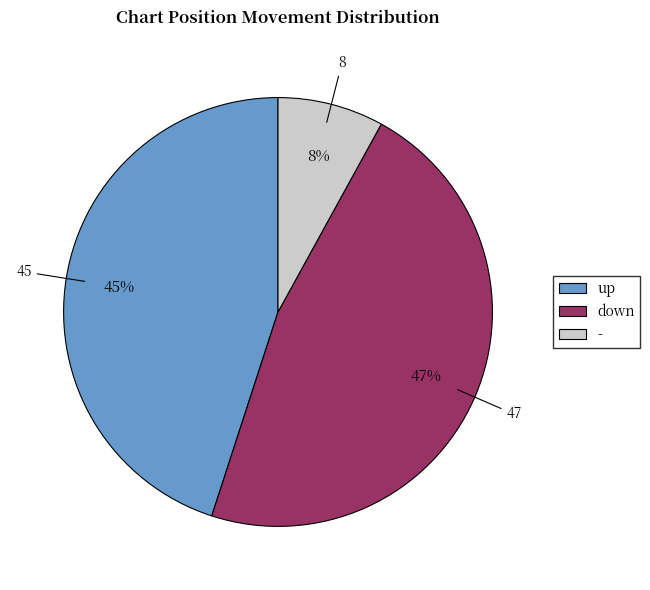

How many segments does this pie chart have?

3